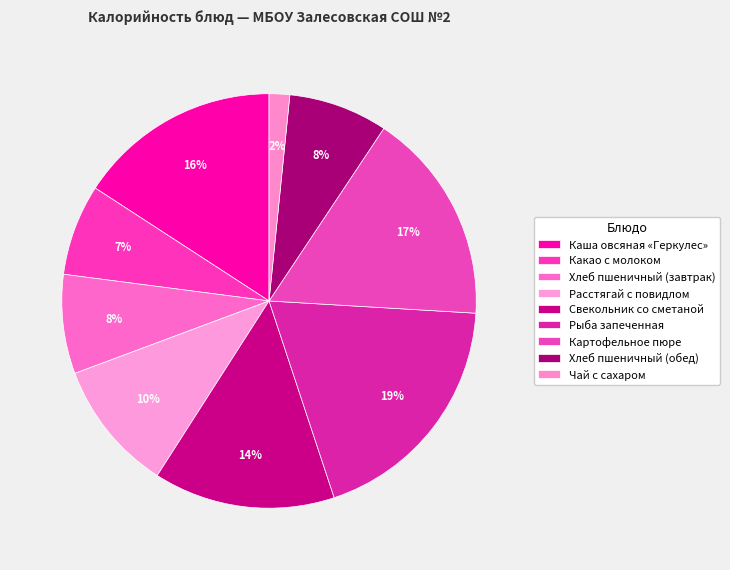

To the nearest percent, what is the combined percentage of Свекольник со сметаной and Хлеб пшеничный (обед)?

22%